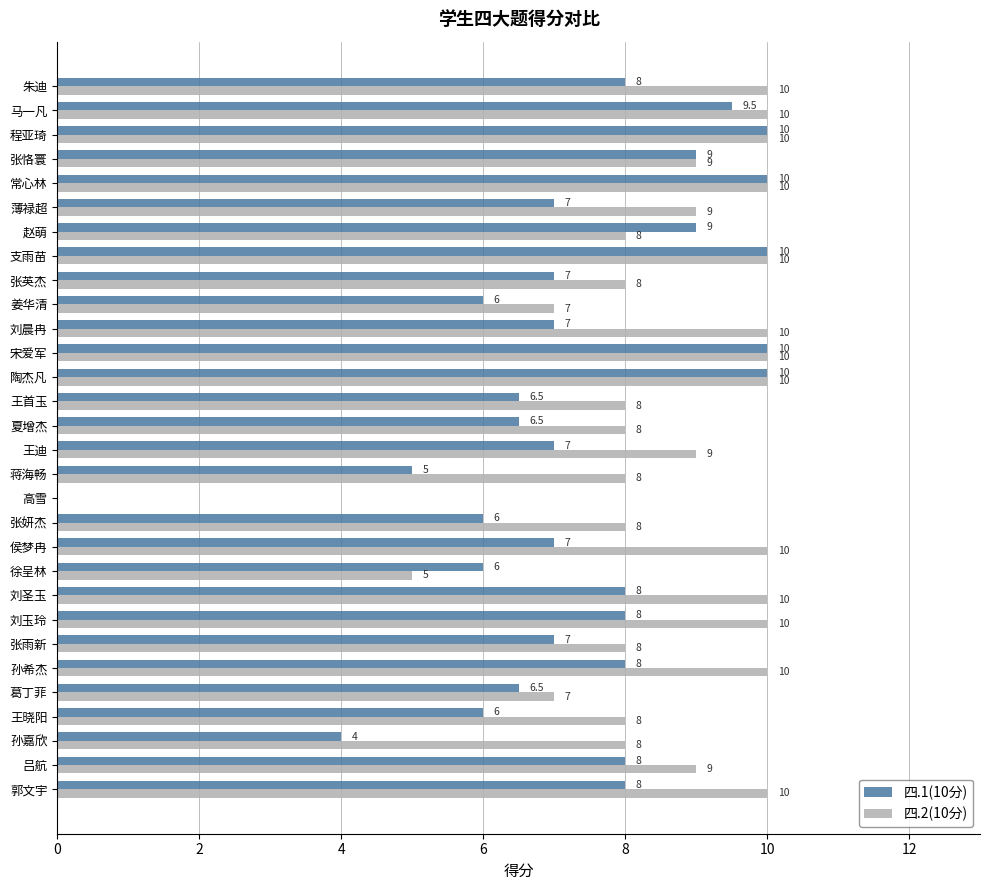

What is the approximate value of 四.2(10分) at 薄禄超?

9.0